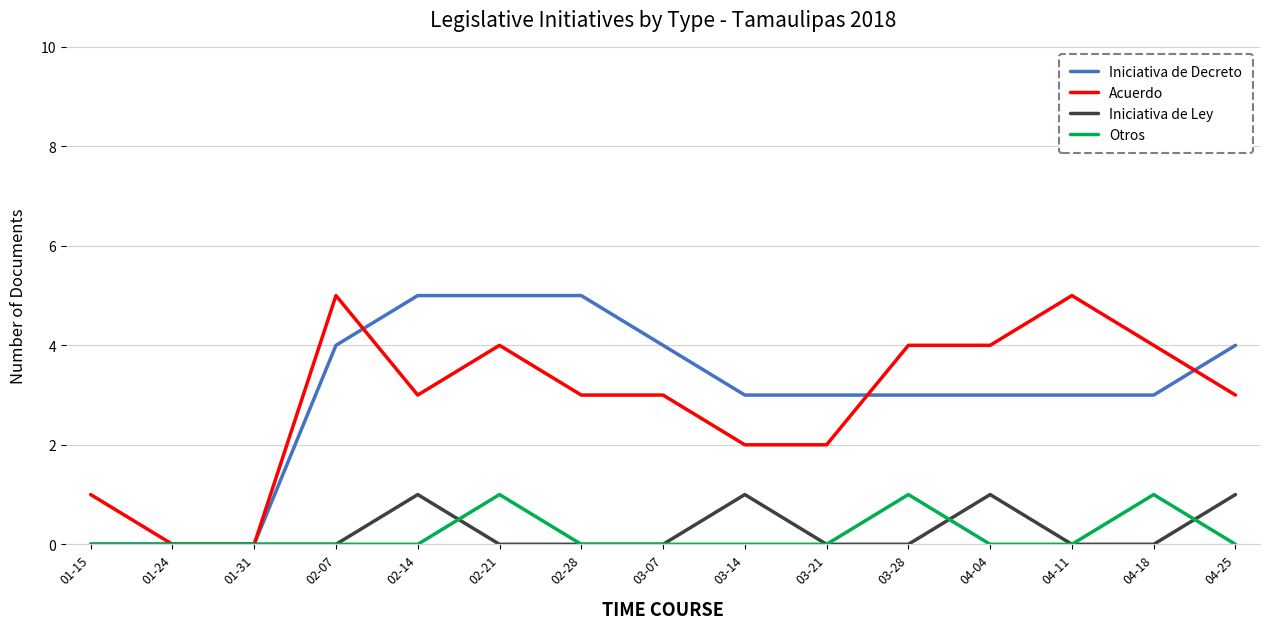

The value of Acuerdo at 01-24 is 3. True or false?

False